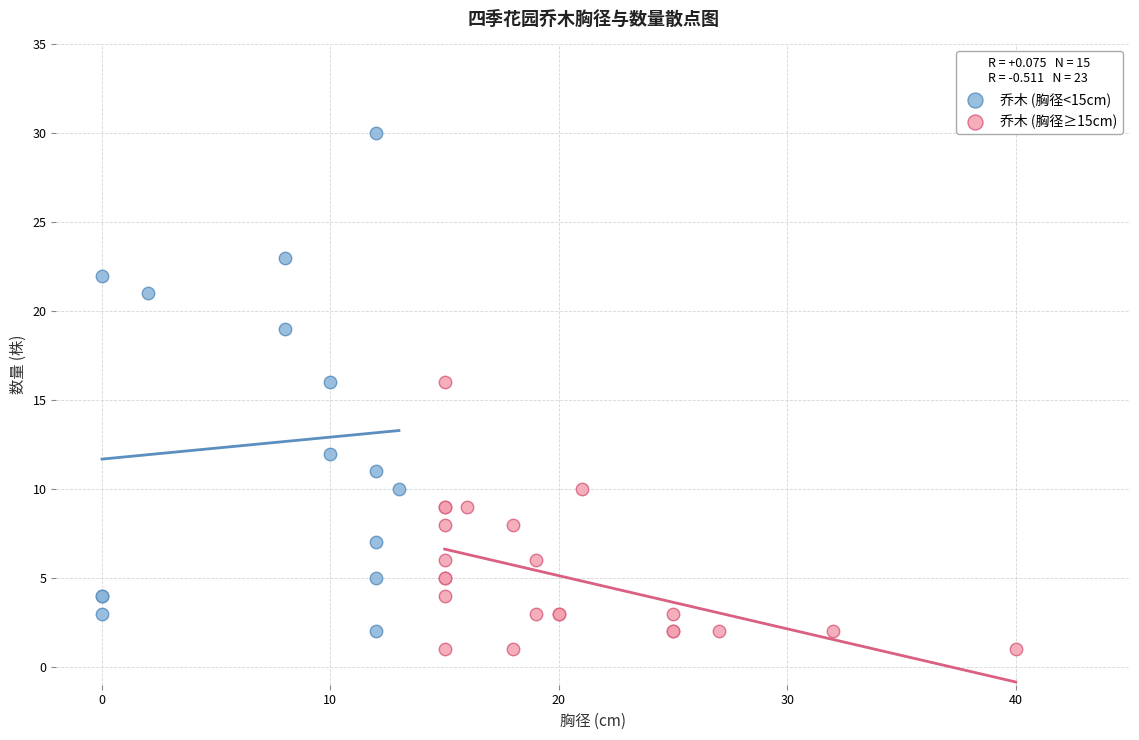

Which series contains the highest Y value?

乔木 (胸径<15cm)